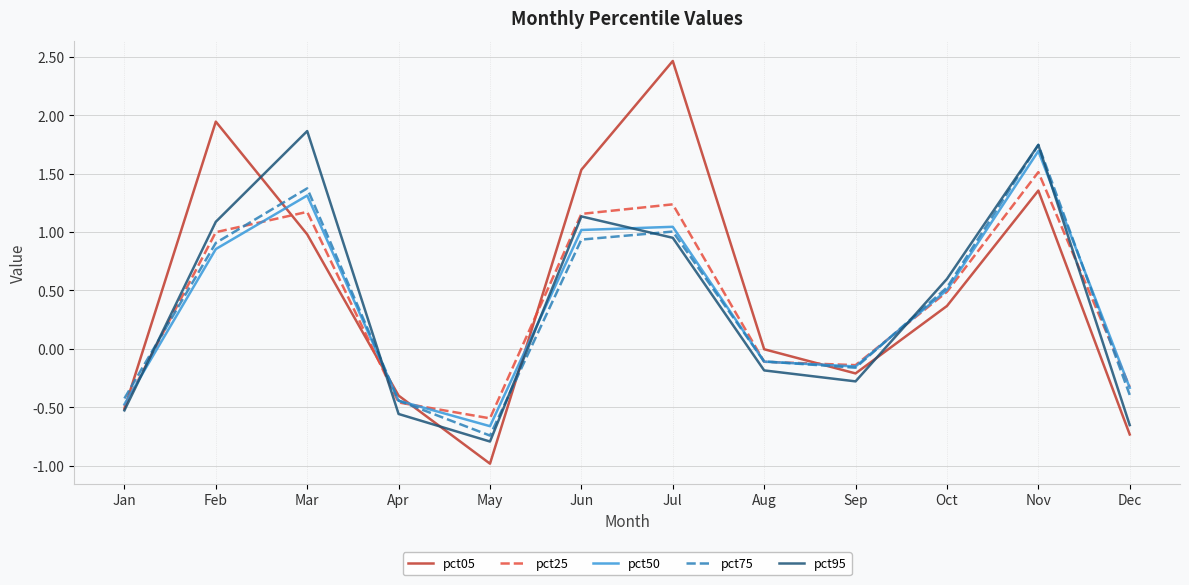

How many lines are shown in the chart?

5